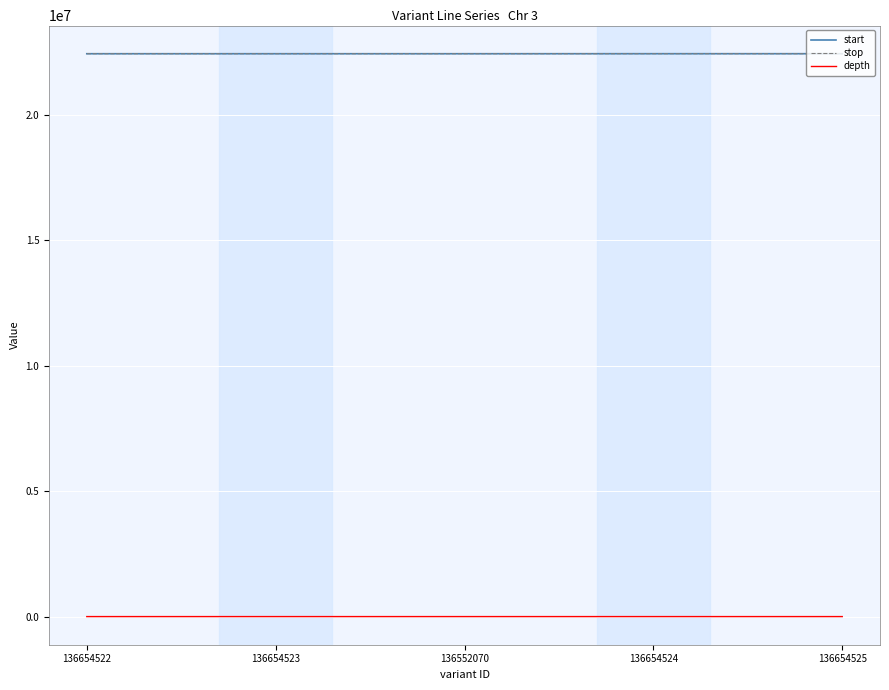

The value of start at 136654524 is 22429661. True or false?

True